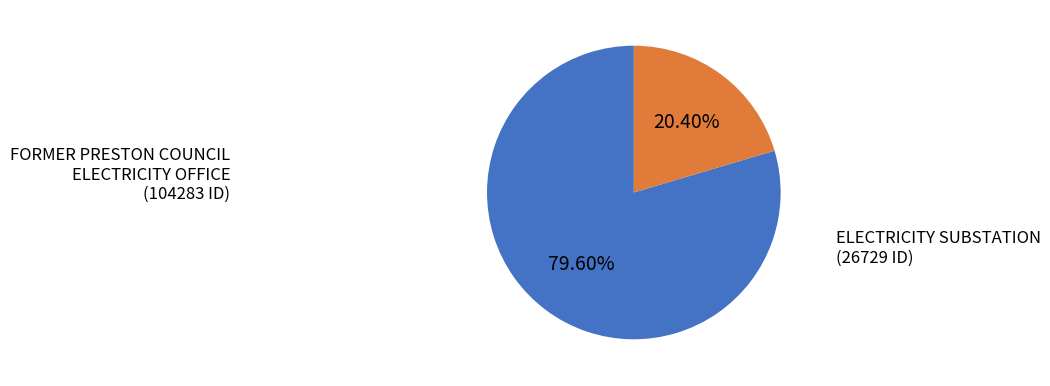

Does any single category account for the majority?

Yes